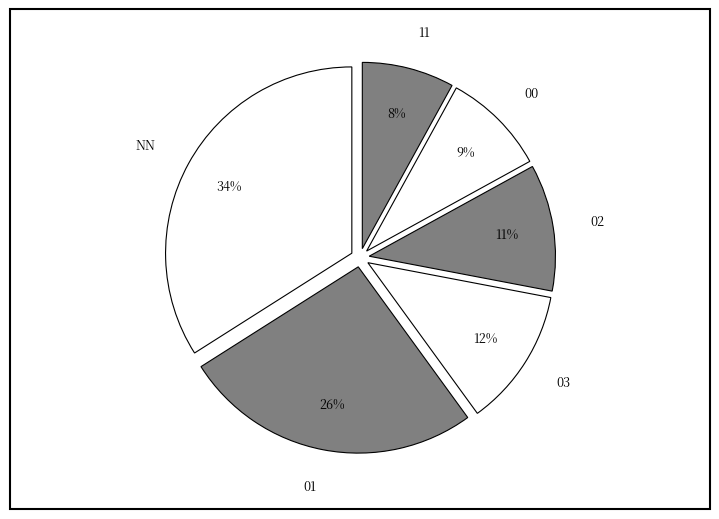

Is the sum of 00 and 11 greater than half?

No